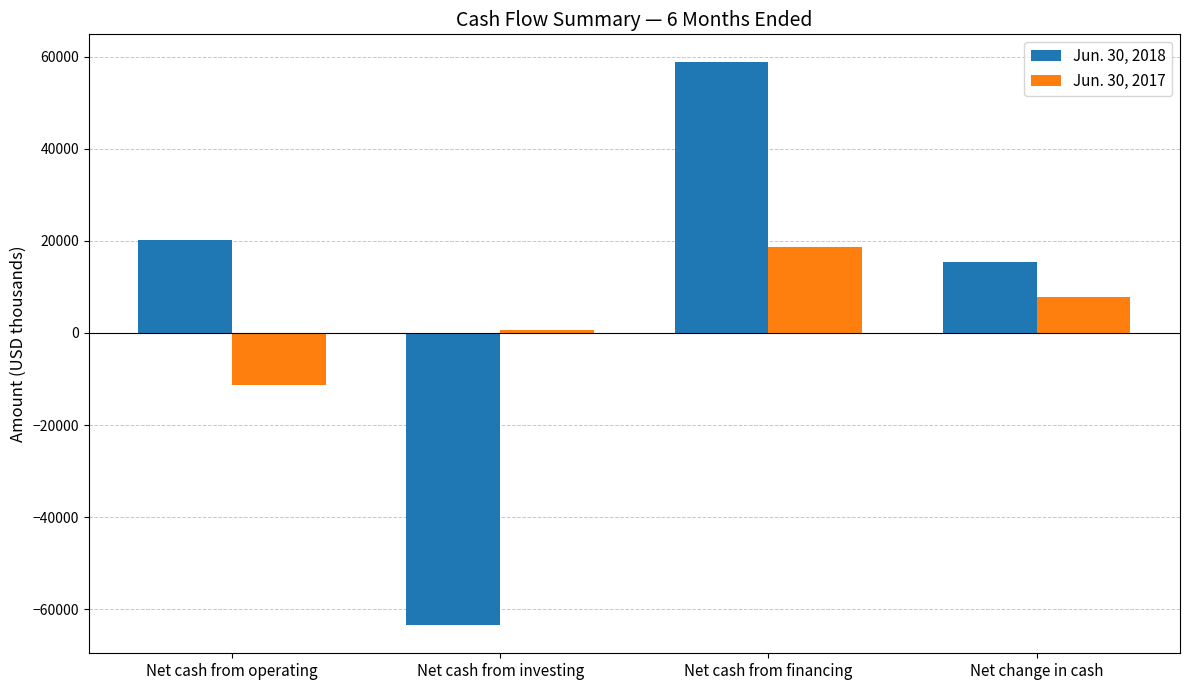

Reading left to right, extract all data points from this chart.

Jun. 30, 2018: Net cash from operating=20164	Net cash from investing=-63471	Net cash from financing=58770	Net change in cash=15463
Jun. 30, 2017: Net cash from operating=-11375	Net cash from investing=629	Net cash from financing=18606	Net change in cash=7860